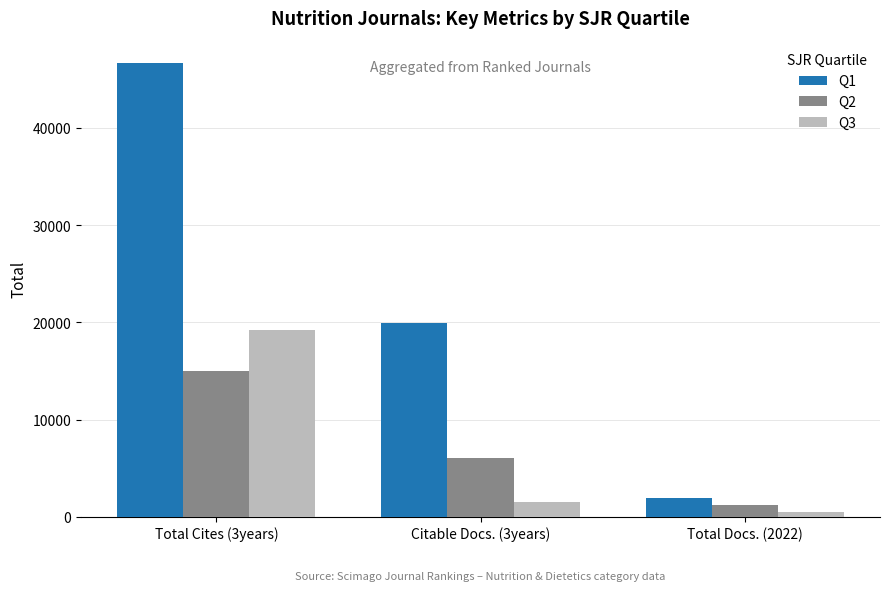

What is the greatest value displayed?

46612